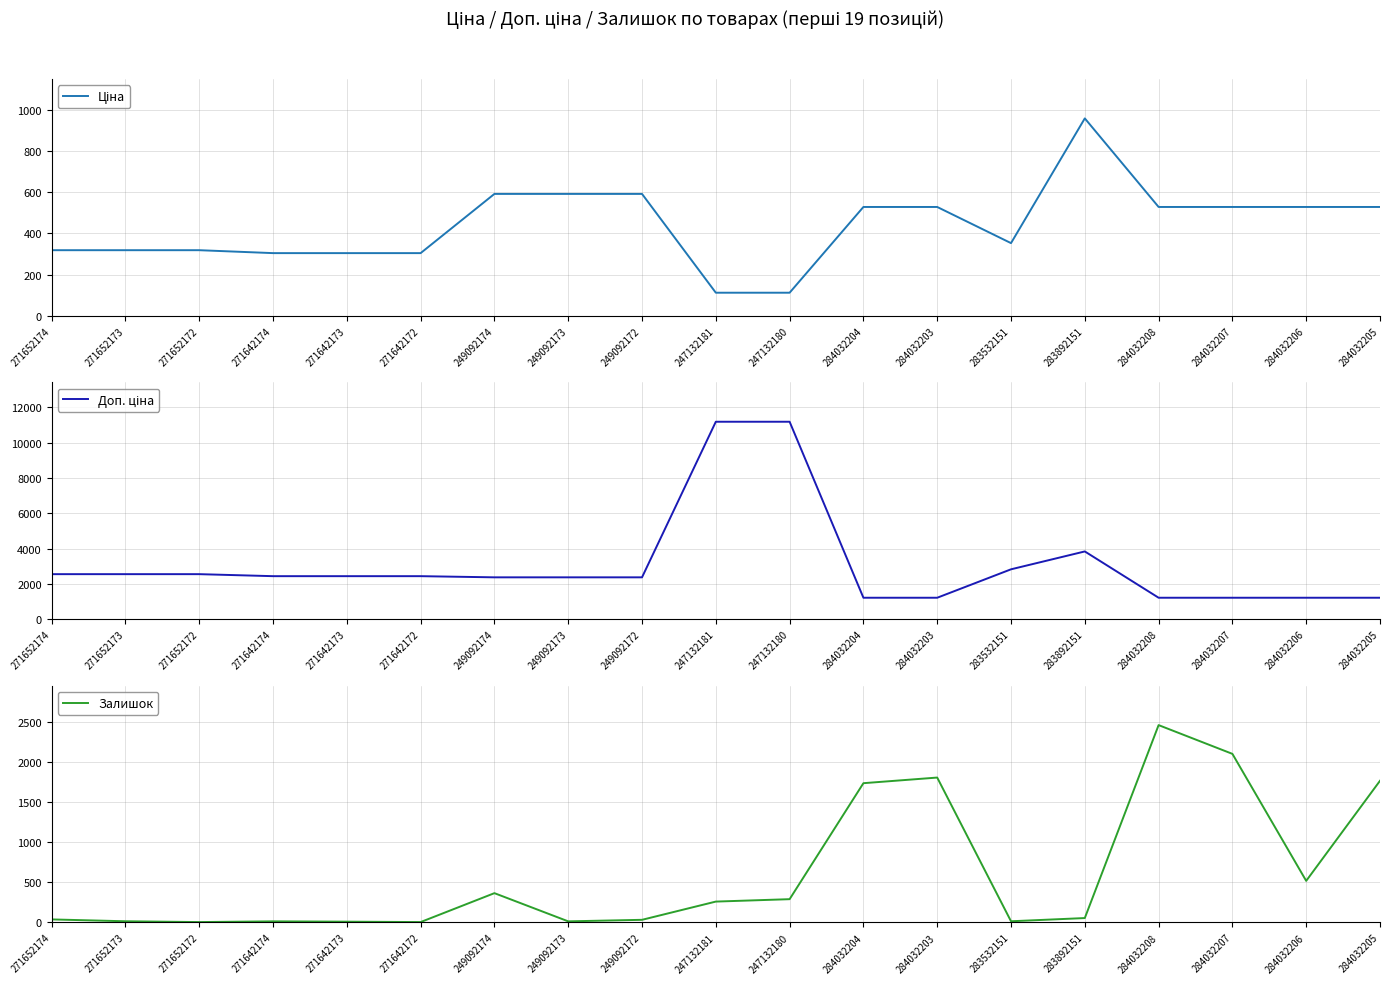

Is it true that Залишок equals 290 at 247132180?

True